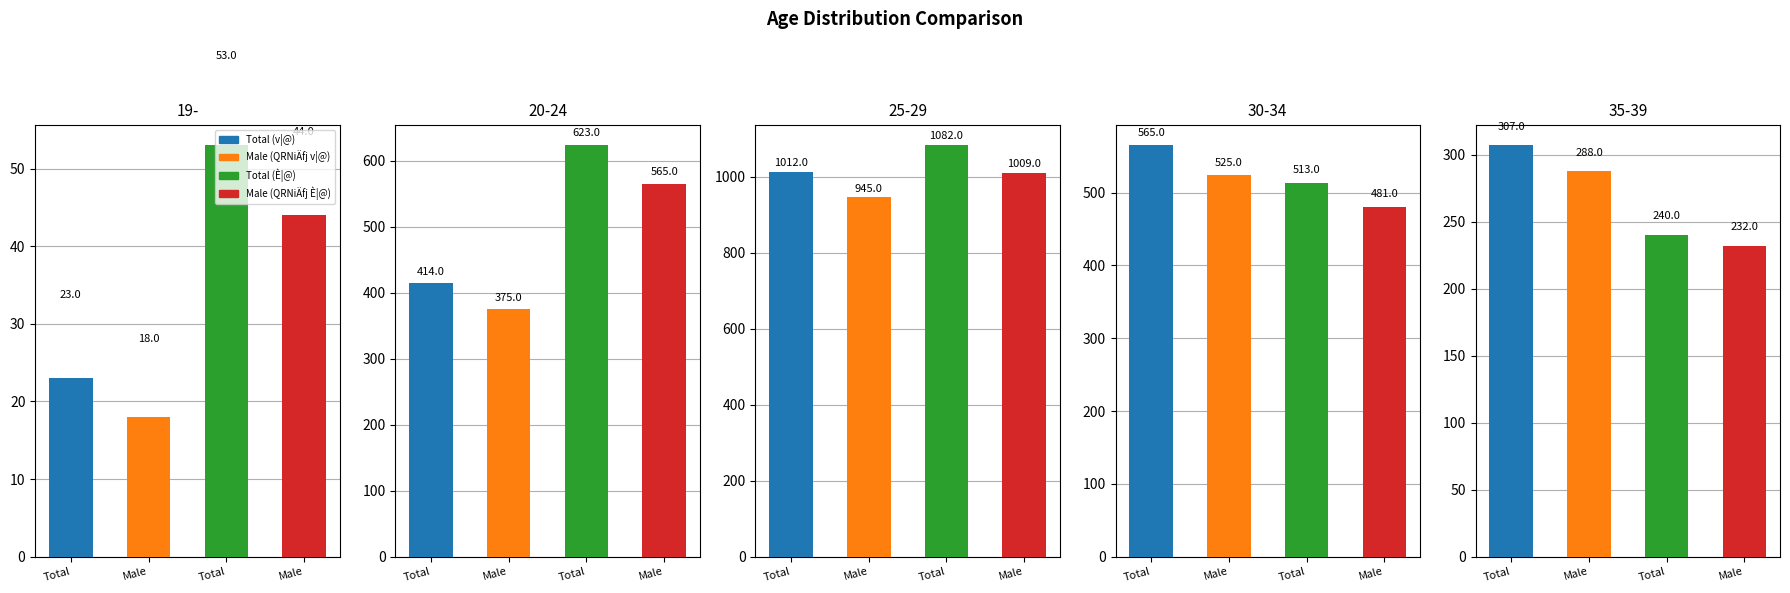

Does the chart contain stacked bars?

No